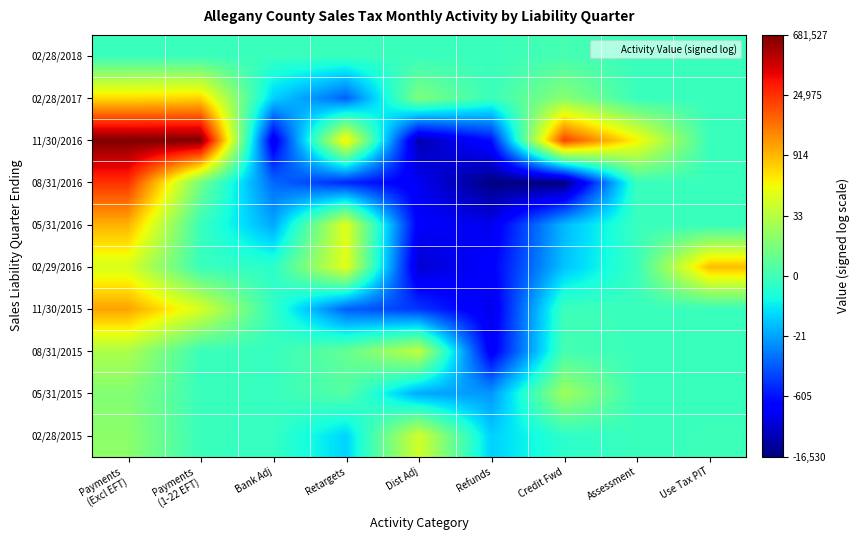

At how many categories does at least one series exceed 1?

7